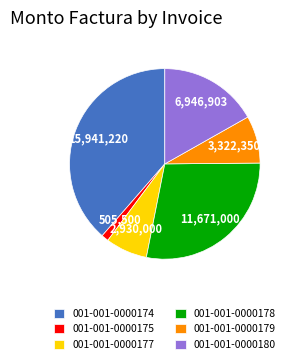

The 001-001-0000178 slice represents 28% of the pie. True or false?

True